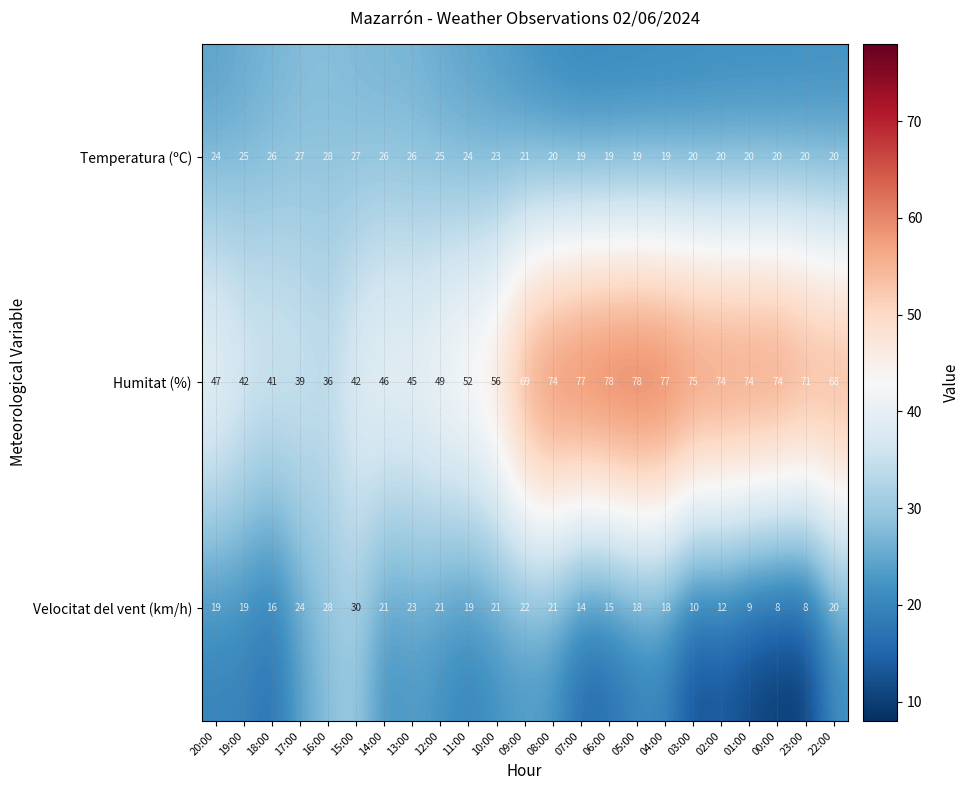

How many data points does each series have?

23